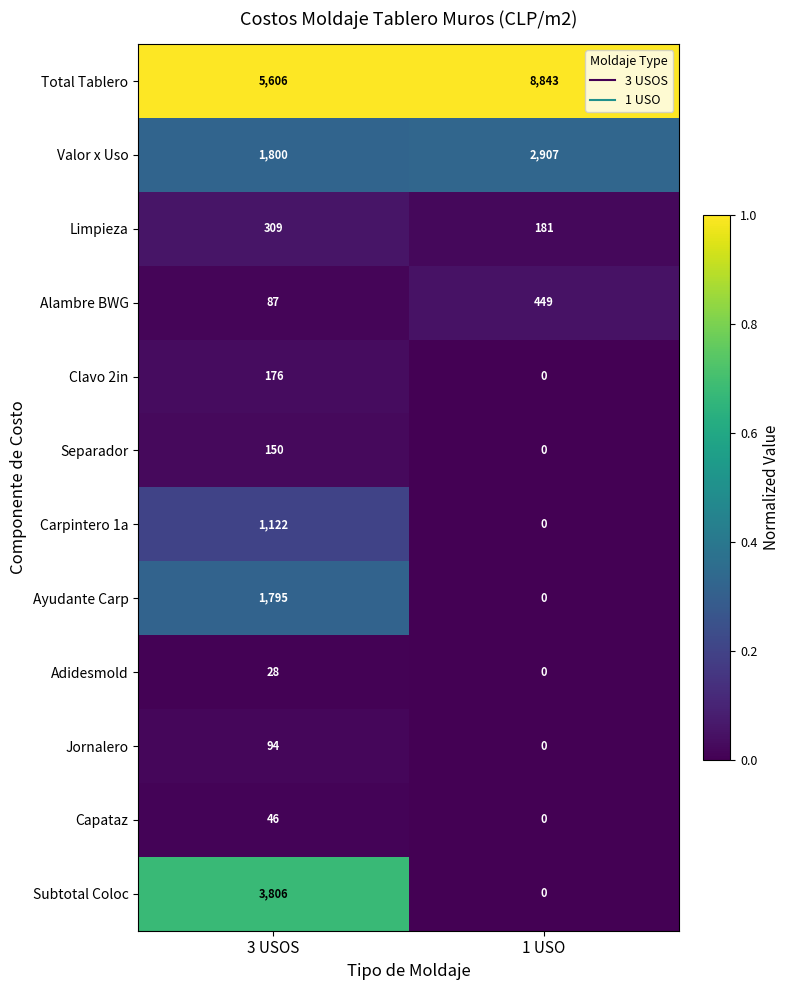

Reading right to left, transcribe all the data shown in this chart.

Total Tablero: 8843	5606
Valor x Uso: 2907	1800
Limpieza: 181	309
Alambre BWG: 449	87
Clavo 2in: 0	176
Separador: 0	150
Carpintero 1a: 0	1122
Ayudante Carp: 0	1795
Adidesmold: 0	28
Jornalero: 0	94
Capataz: 0	46
Subtotal Coloc: 0	3806